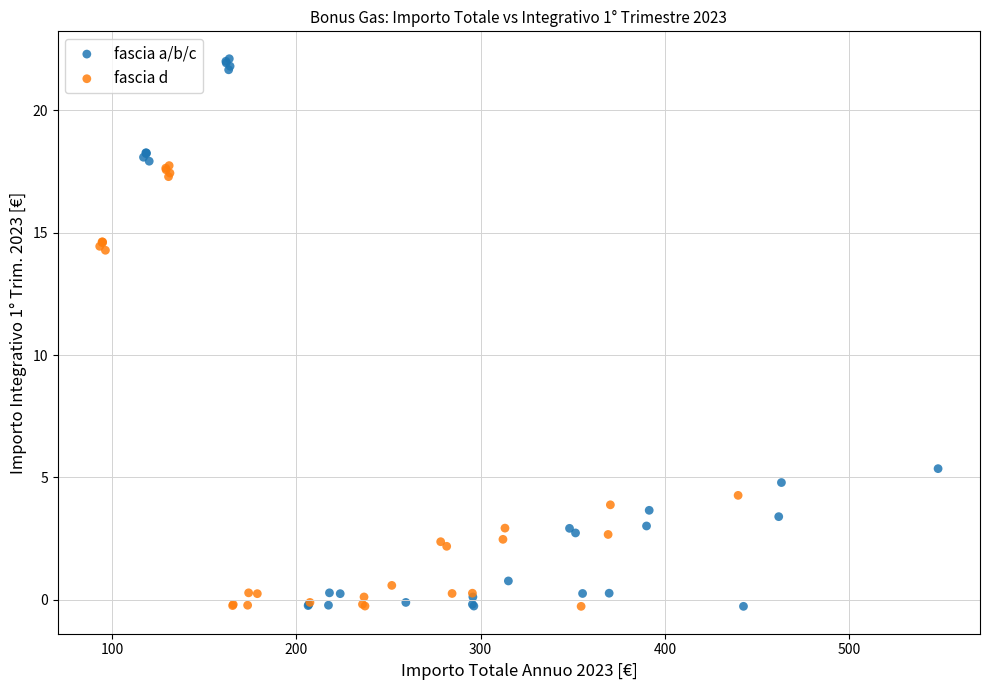

Which series has the largest Y range (max minus min)?

fascia a/b/c